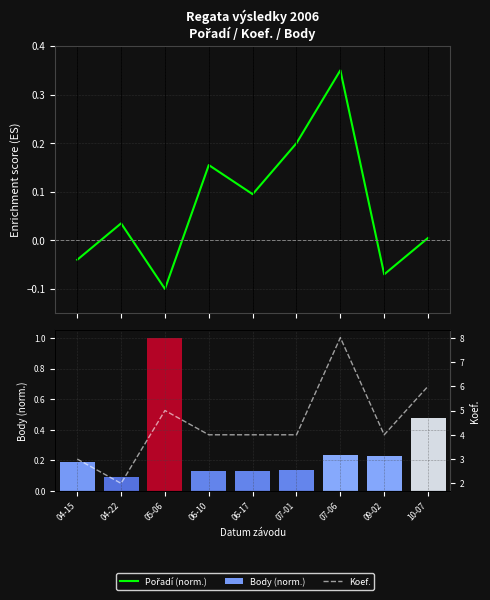

The value of Body (norm.) at 07-01 is 0.1. True or false?

True